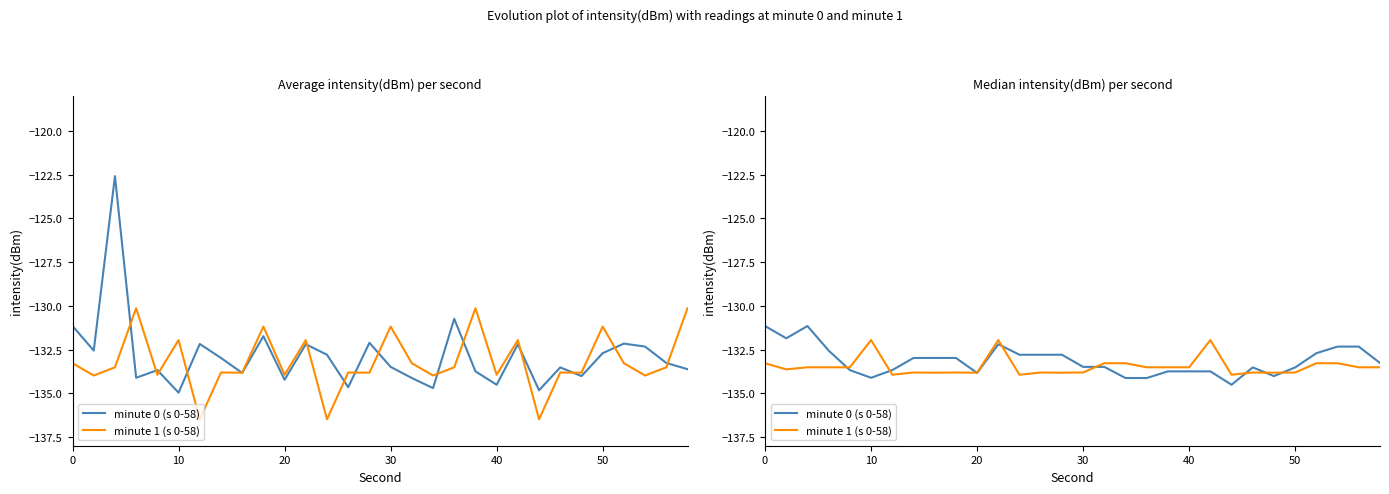

The value of minute 0 (s 0-58) at 13 is -132.8. True or false?

True